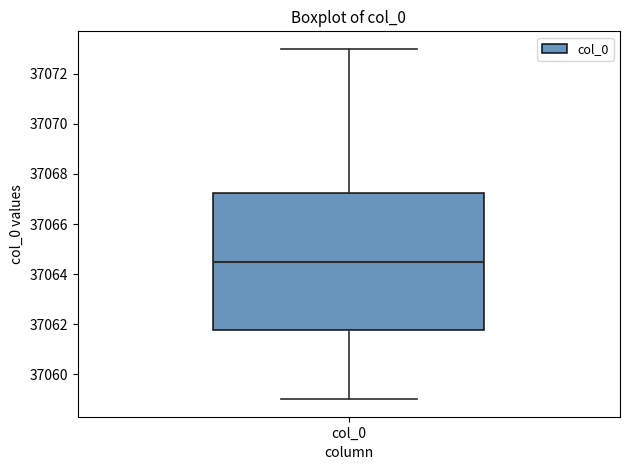

Where does the lower whisker of the box for col_0 end on the y-axis? The values are not printed on the chart, so give them approximately, as read against the axis.

37059.0